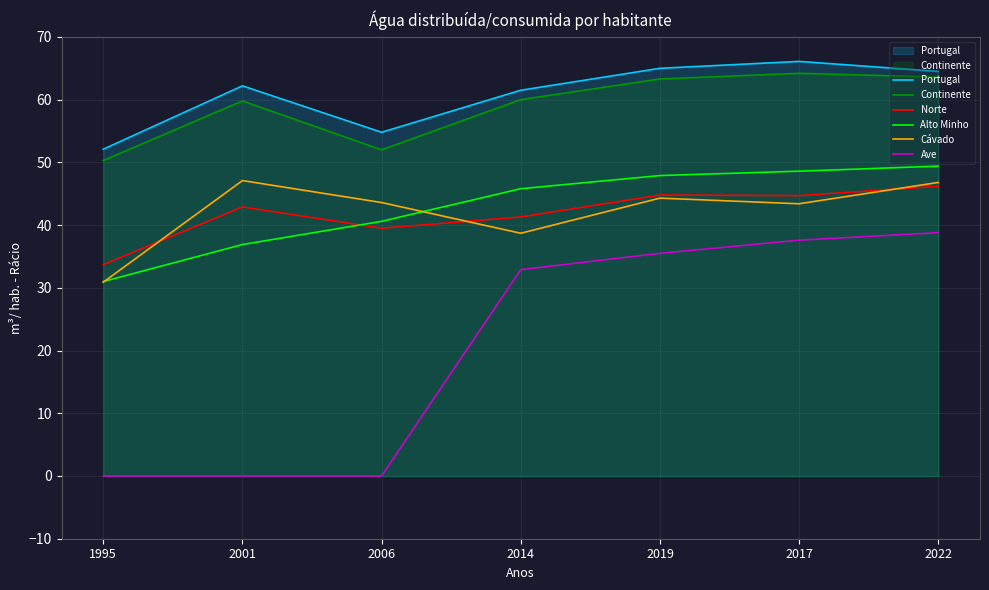

How many data points in Alto Minho are less than 45?

3